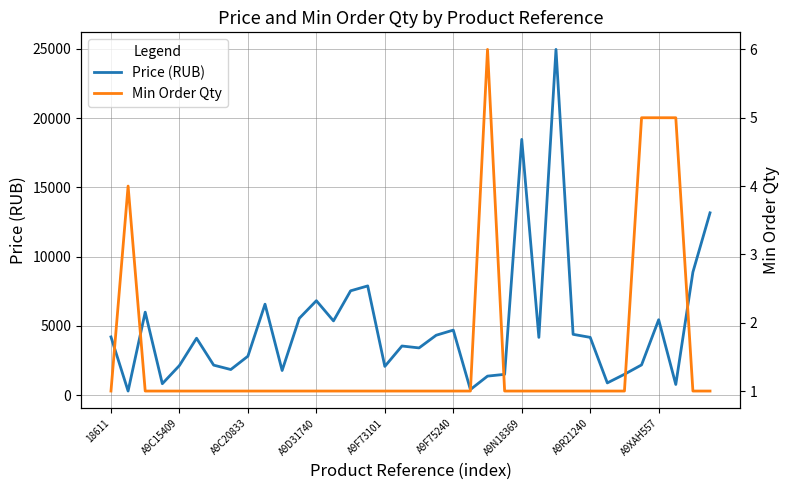

What is the maximum value for Price (RUB)?

24960.6